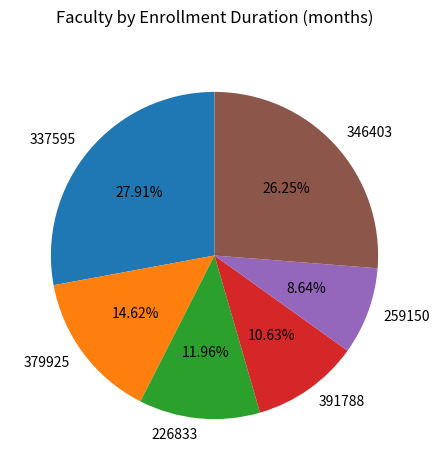

To the nearest percent, what percentage of the pie is 337595?

28%